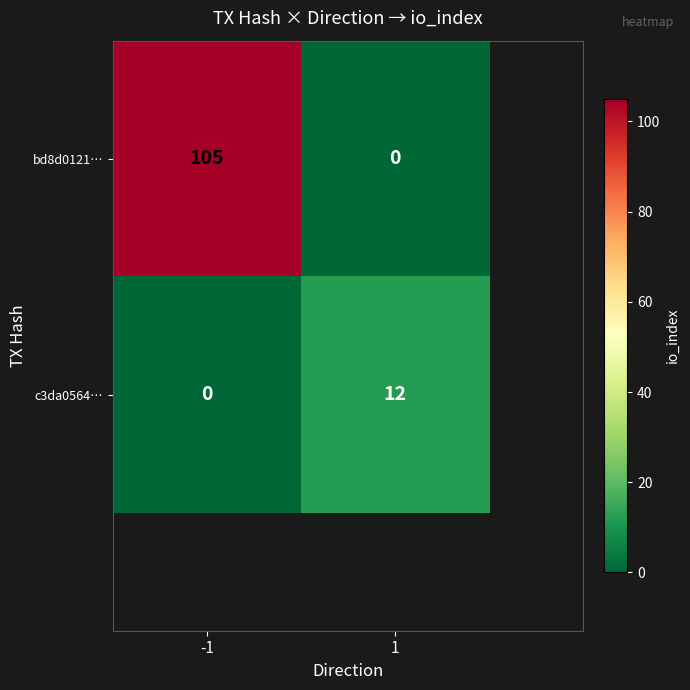

What is the greatest value displayed?

105